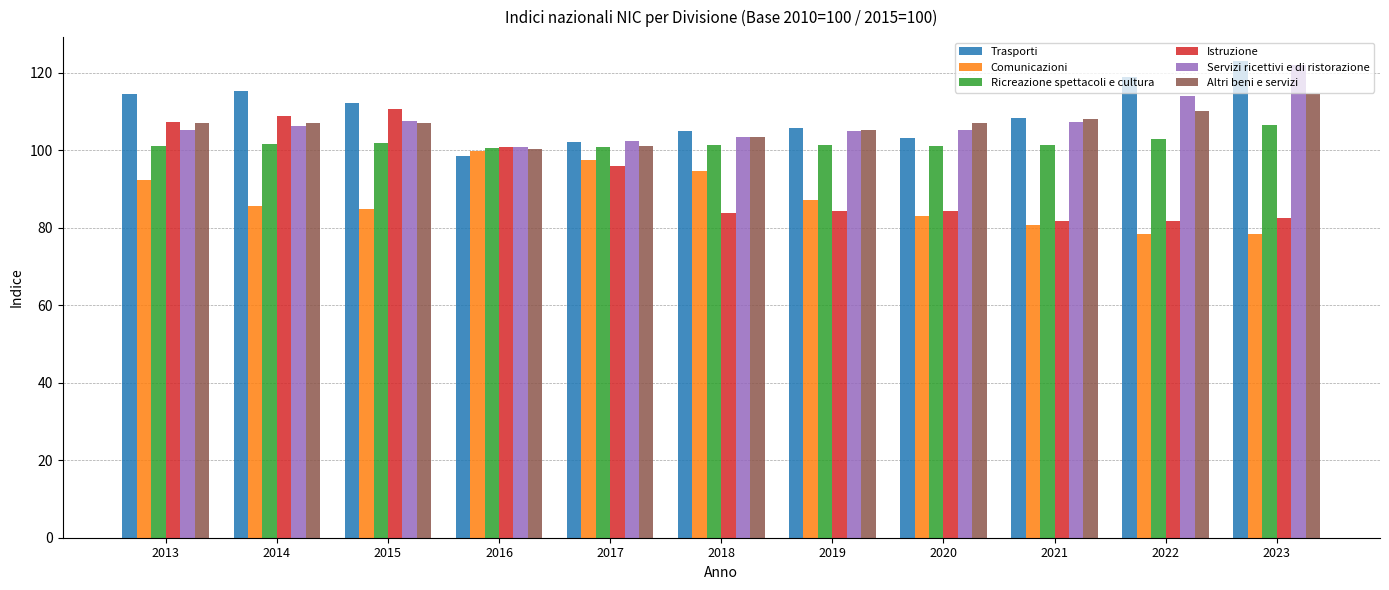

What is the sum of all Comunicazioni values?

961.8